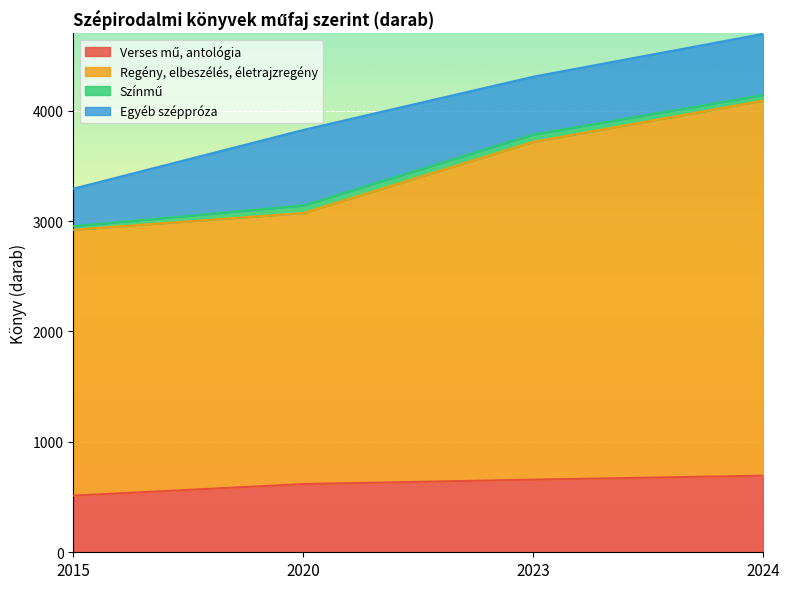

True or false: Regény, elbeszélés, életrajzregény and Verses mű, antológia cross at least once.

False